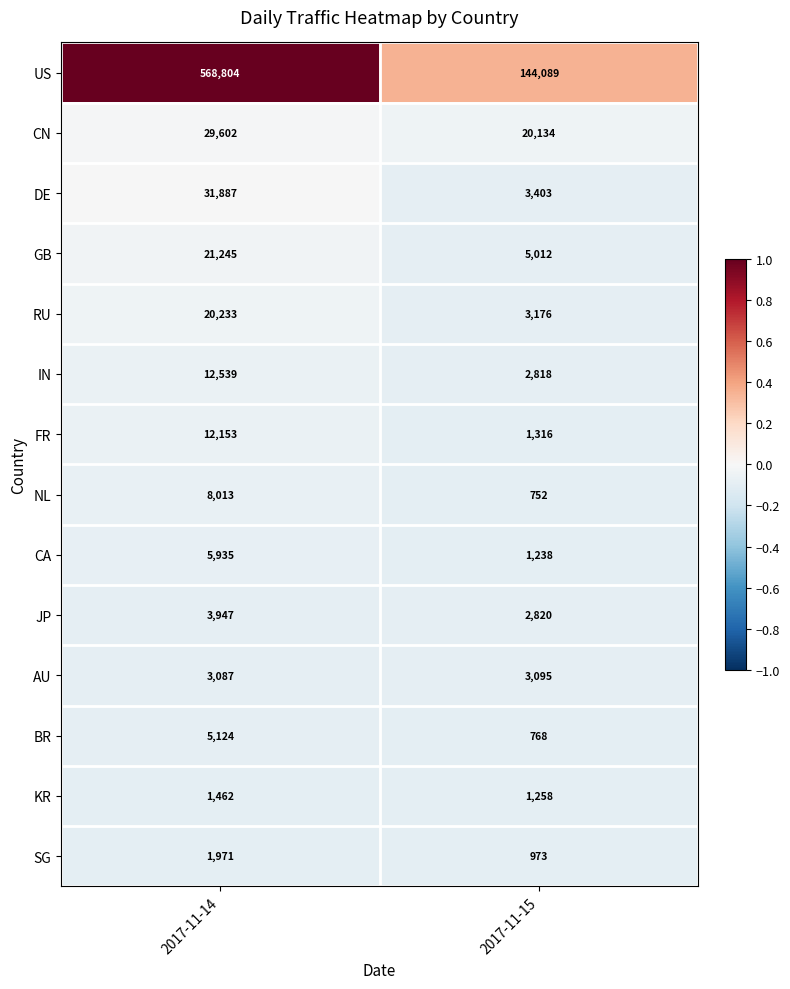

What is the sum of the US values at 2017-11-15 and 2017-11-14?

712893